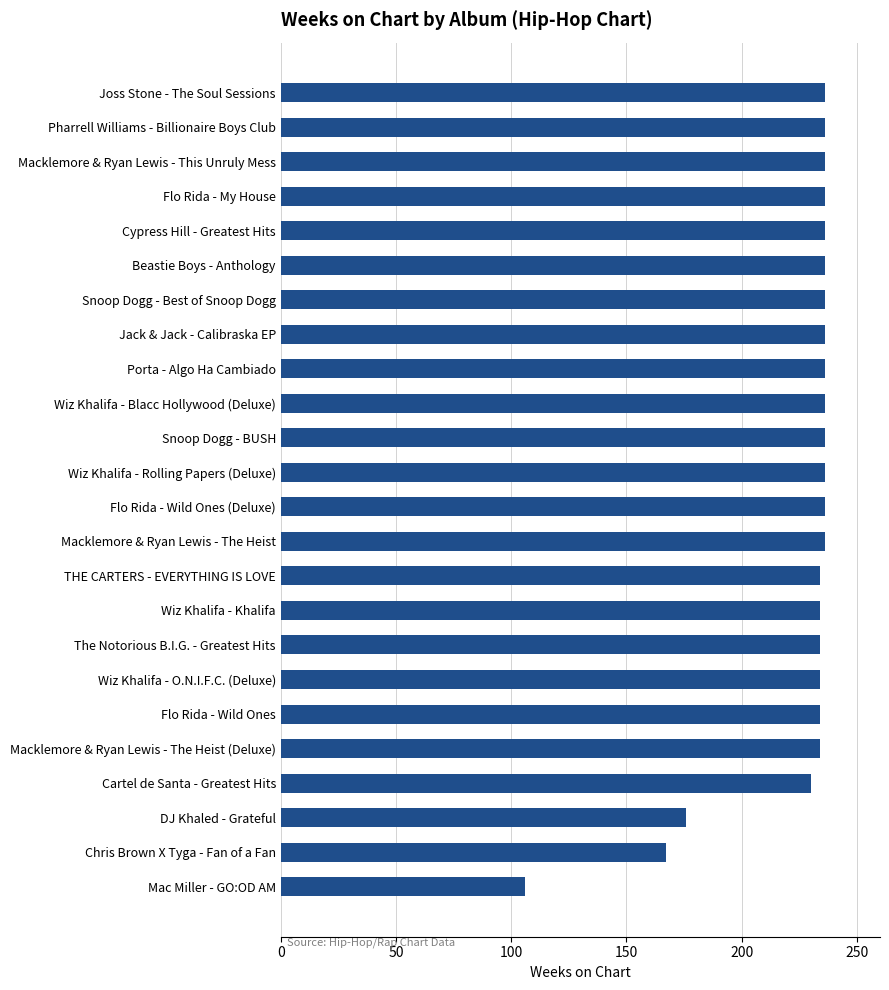

What is the approximate value at Flo Rida - Wild Ones (Deluxe), to the nearest 5?

235